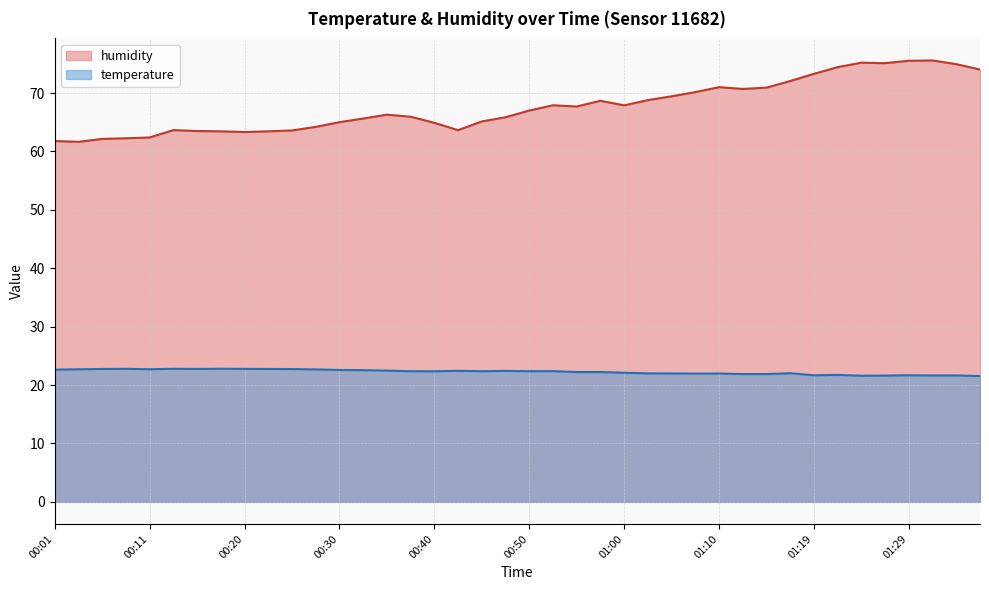

True or false: humidity has a value of 37.3 at 00:18.

False